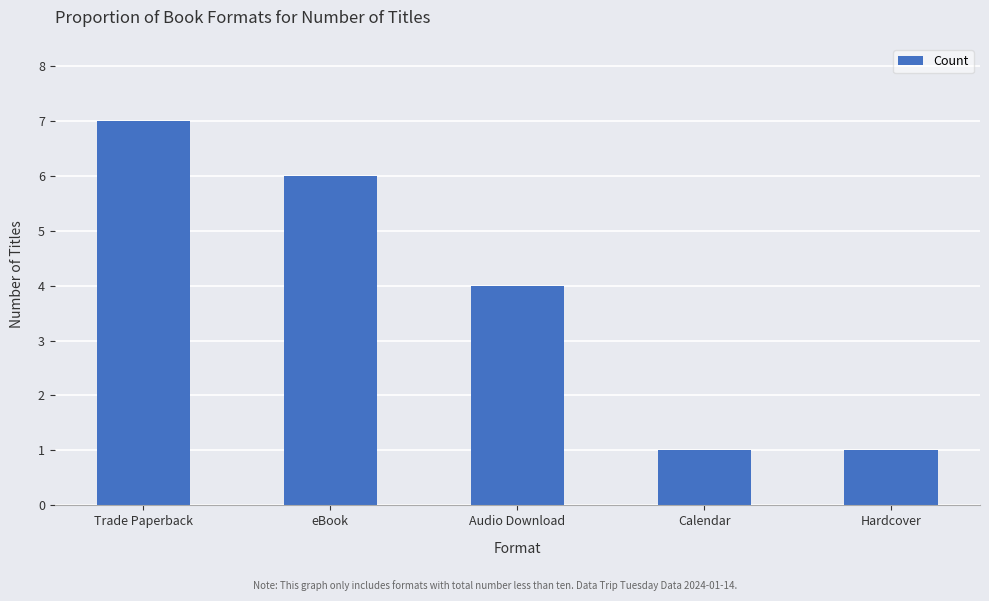

Approximately how many times larger is the value at Calendar compared to Trade Paperback?

0.1